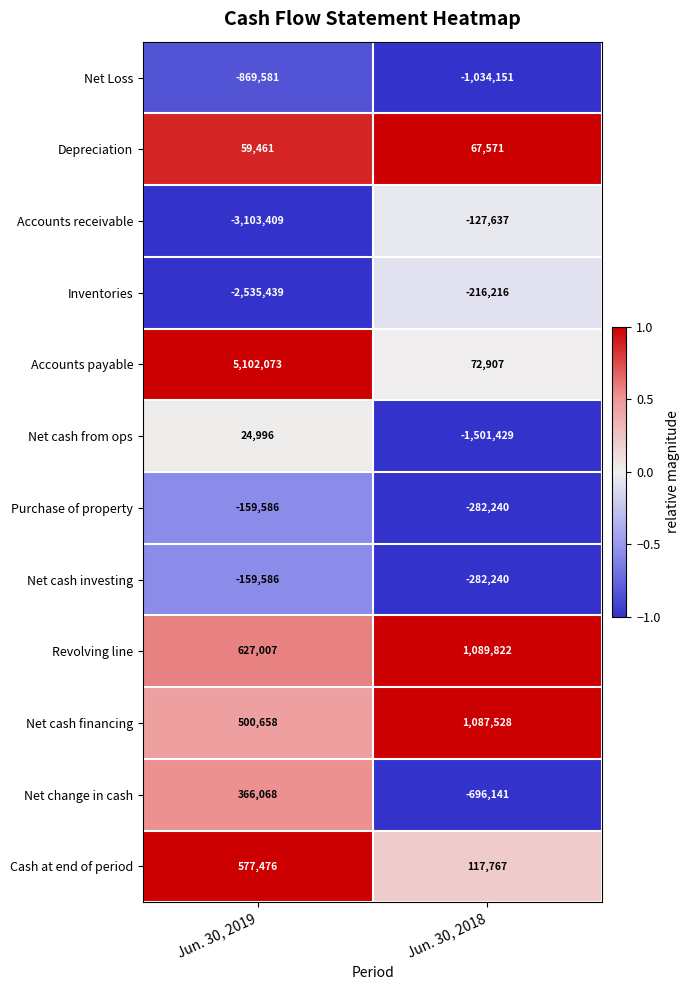

What is the sum of all Depreciation values?

127032